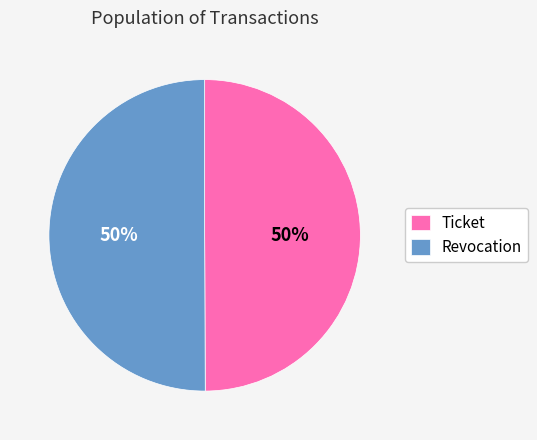

Do Ticket and Revocation together represent more than half of the pie?

Yes